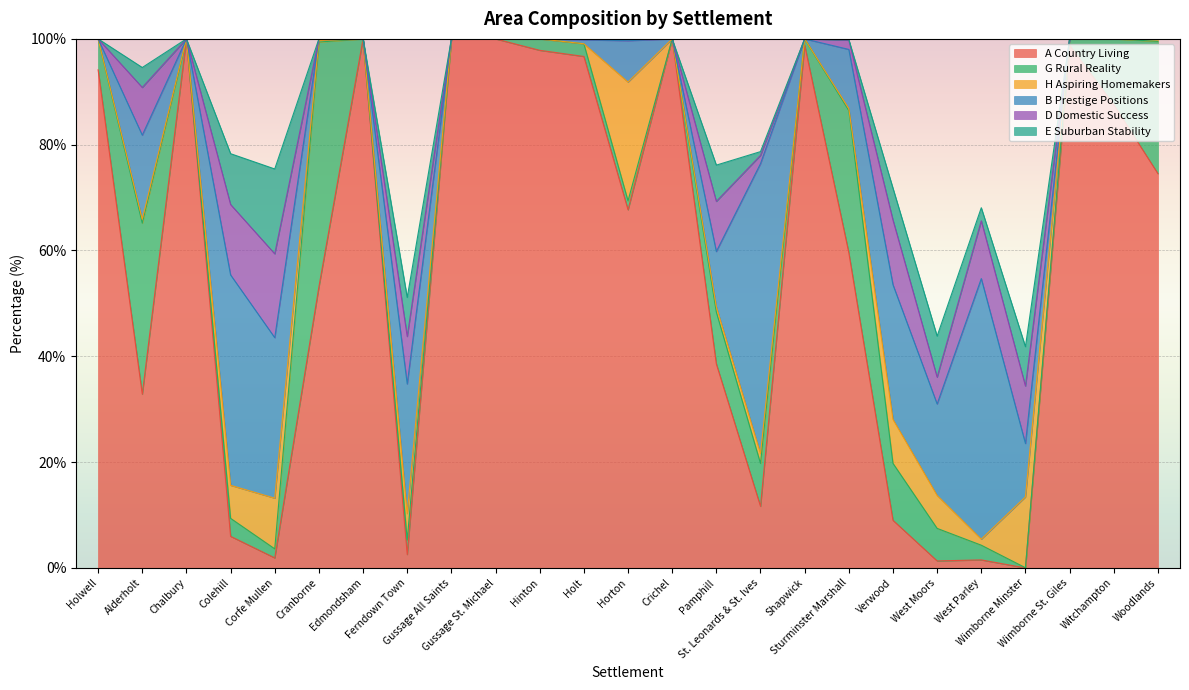

What is the sum of all G Rural Reality values?

202.9